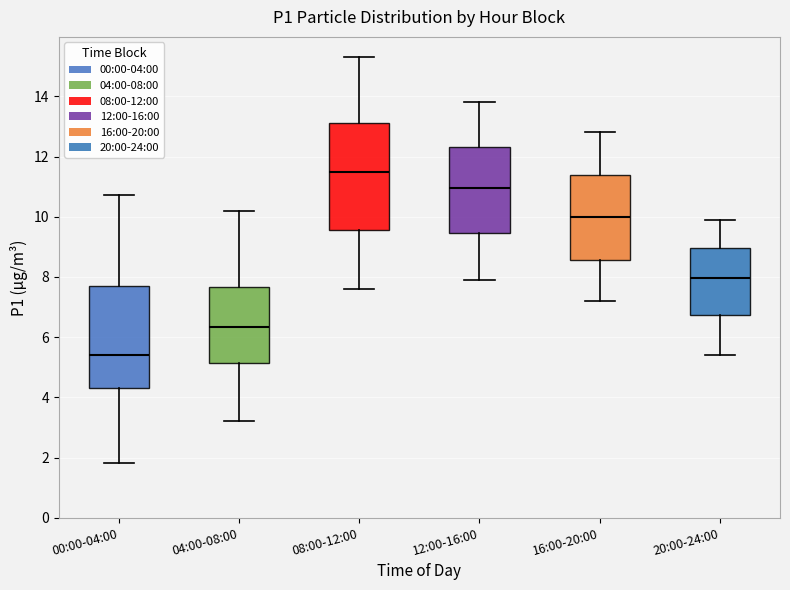

Reading left to right, transcribe this box plot: for each box, give where its median line is, the range the box spans, and where its two whiskers end, as read against the y-axis. The values are not printed on the chart, so give them approximately, as read against the axis.

00:00-04:00: median 5.4, box 4.4 to 7.6, whiskers 1.8 to 10.8
04:00-08:00: median 6.4, box 5.2 to 7.6, whiskers 3.2 to 10.2
08:00-12:00: median 11.6, box 9.6 to 13.2, whiskers 7.6 to 15.4
12:00-16:00: median 11.0, box 9.4 to 12.4, whiskers 8.0 to 13.8
16:00-20:00: median 10.0, box 8.6 to 11.4, whiskers 7.2 to 12.8
20:00-24:00: median 8.0, box 6.8 to 9.0, whiskers 5.4 to 10.0